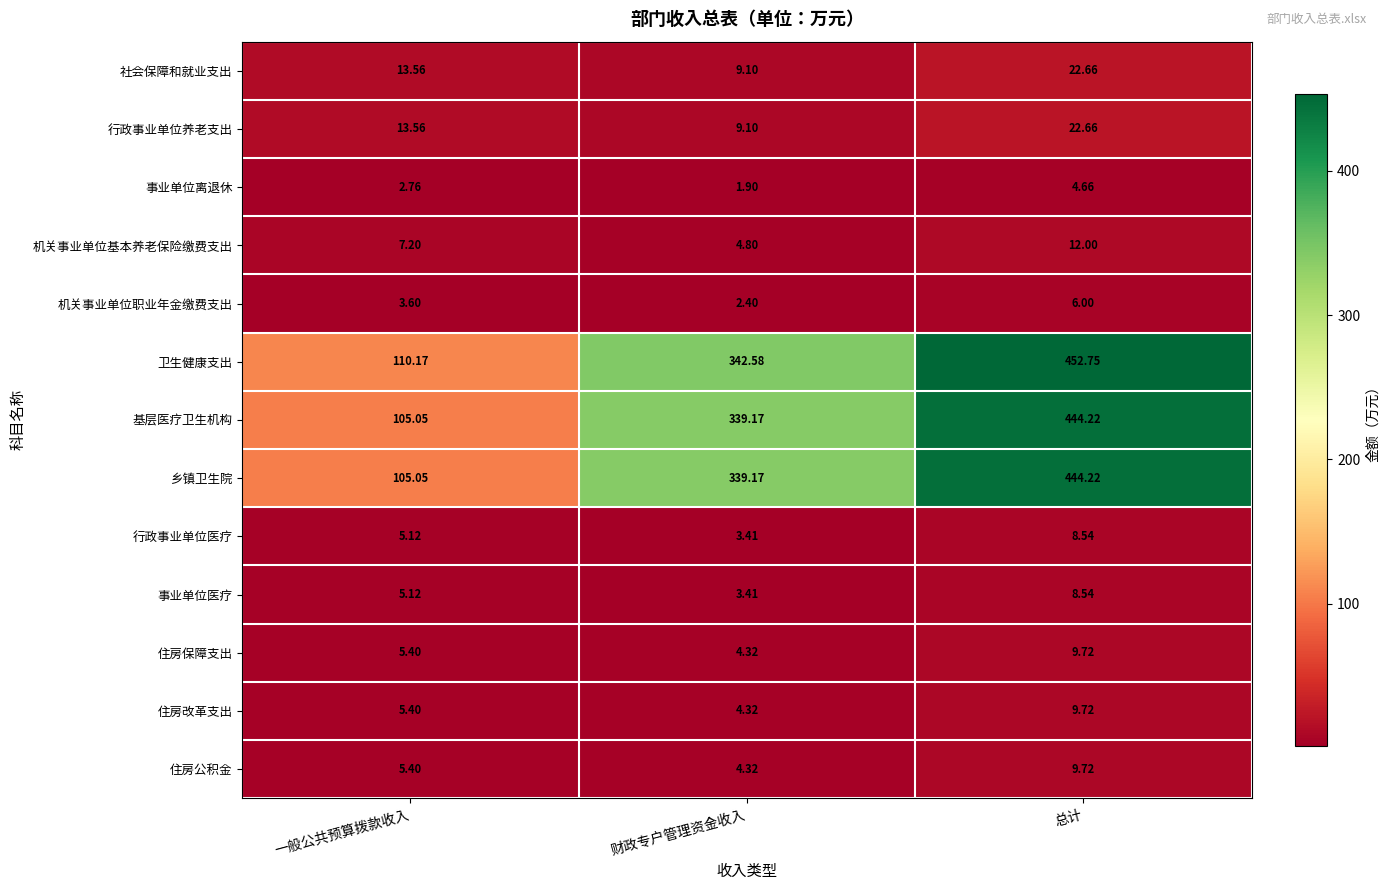

How many data points in 行政事业单位医疗 are less than 5?

1